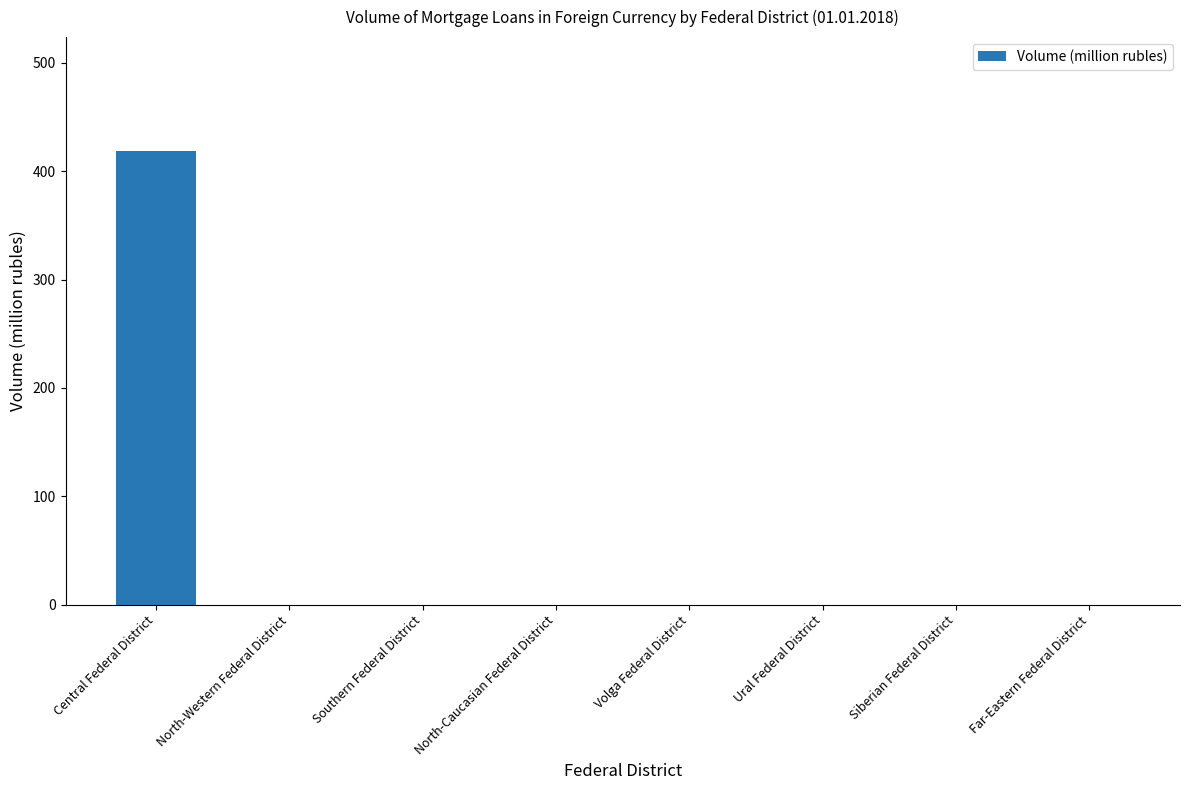

Which has a higher value, North-Caucasian Federal District or Central Federal District?

Central Federal District